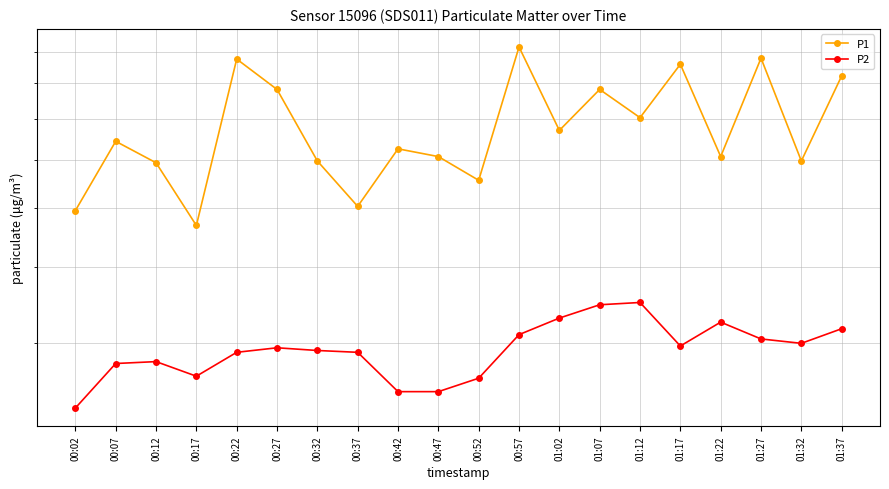

The value of P1 at 01:12 is 3.1. True or false?

False